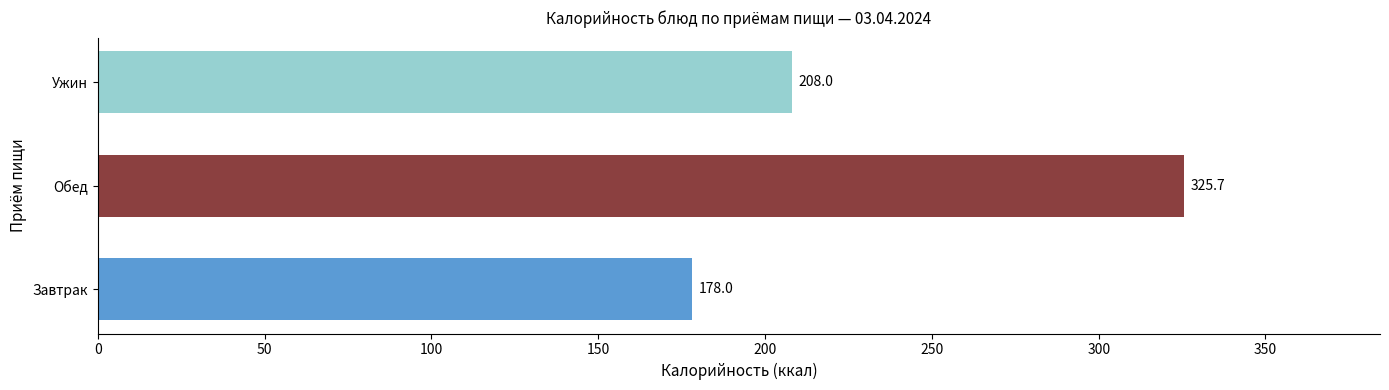

Are the bars grouped side by side (vs. stacked)?

No